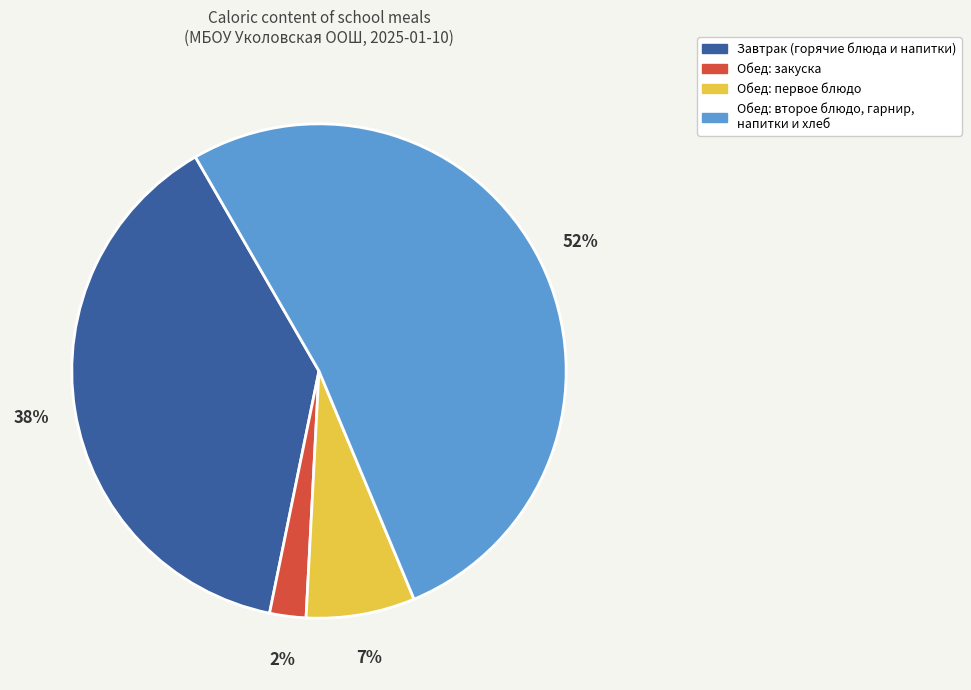

What is the largest slice in the pie chart?

Обед: второе блюдо, гарнир, напитки и хлеб